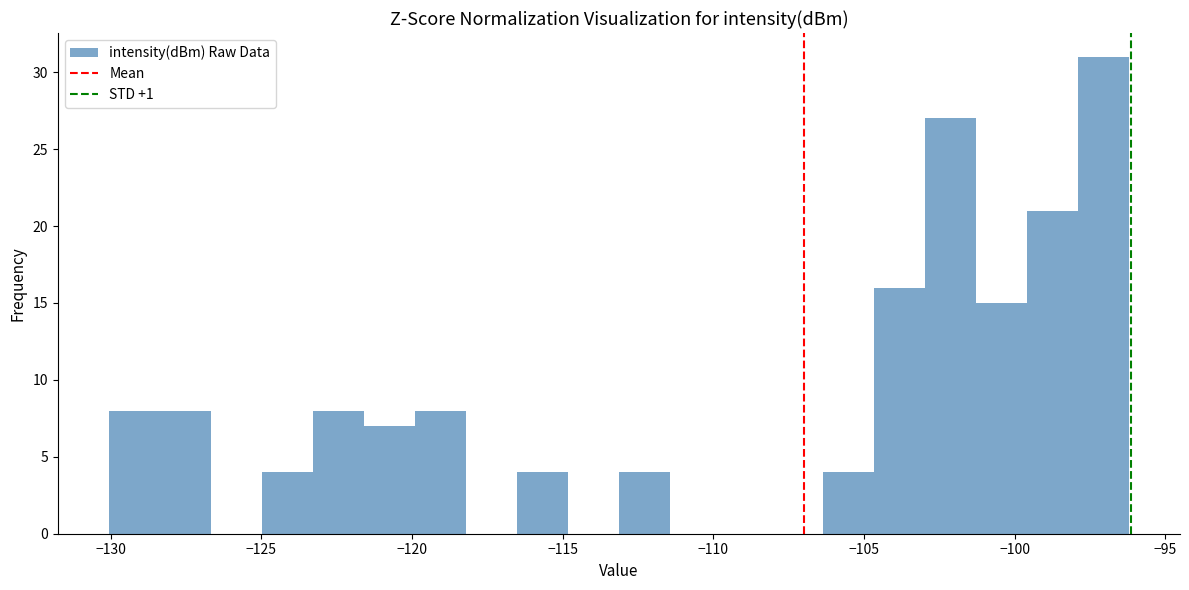

Around what value on the x-axis is the tallest bar? Give the approximate position of its centre, as read against the axis.

-97.0